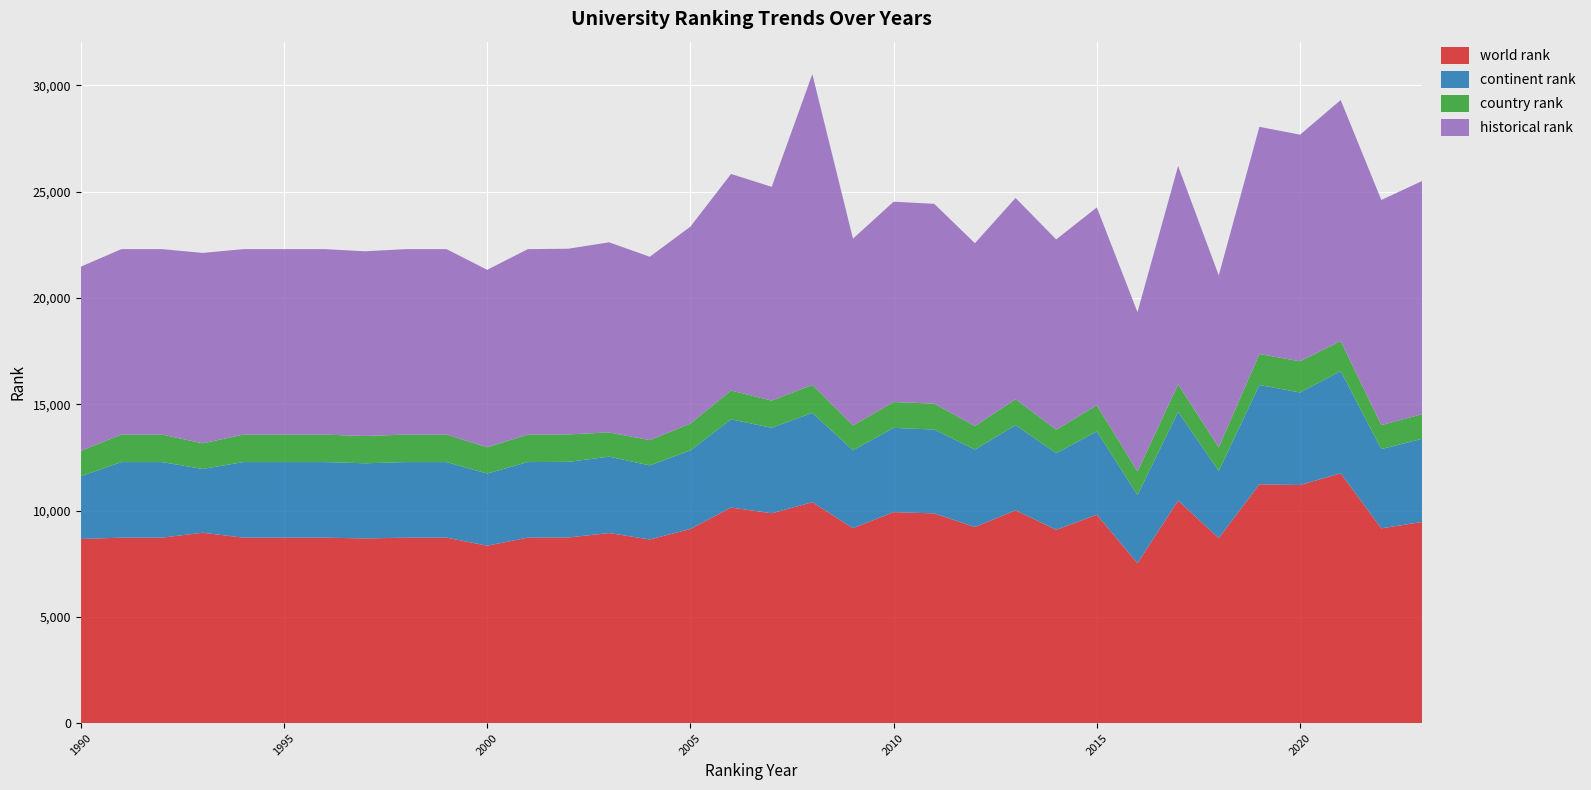

Reading right to left, transcribe all the data shown in this chart.

world rank: 9462	9163	11751	11200	11237	8705	10469	7523	9802	9097	10011	9225	9866	9926	9172	10391	9872	10142	9132	8639	8942	8734	8725	8347	8725	8725	8687	8725	8725	8725	8957	8725	8725	8662
continent rank: 3910	3729	4806	4354	4669	3154	4170	3205	3919	3602	4006	3643	3944	3963	3665	4204	4020	4147	3699	3484	3594	3557	3555	3394	3555	3555	3536	3555	3555	3555	3000	3555	3555	2951
country rank: 1156	1127	1416	1466	1457	1112	1298	1108	1231	1103	1220	1107	1219	1215	1164	1314	1279	1358	1261	1189	1139	1291	1291	1235	1291	1291	1285	1291	1291	1291	1204	1291	1291	1195
historical rank: 10969	10589	11335	10660	10685	8088	10271	7497	9306	8950	9466	8599	9397	9423	8786	14619	10055	10186	9262	8625	8942	8734	8725	8347	8725	8725	8687	8725	8725	8725	8957	8725	8725	8662